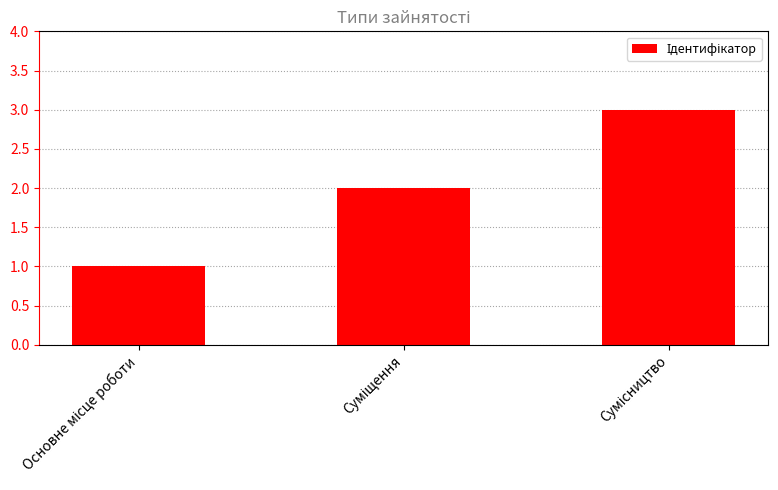

What is the maximum value shown in the chart?

3